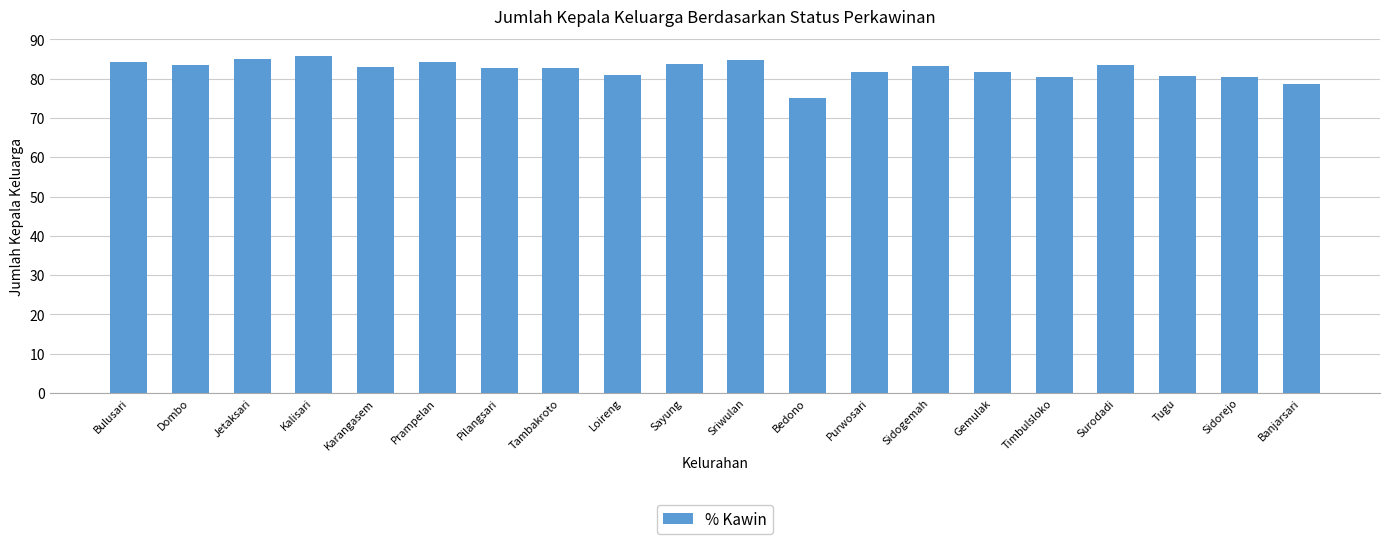

What is the change in value from Purwosari to Gemulak?

+0.1